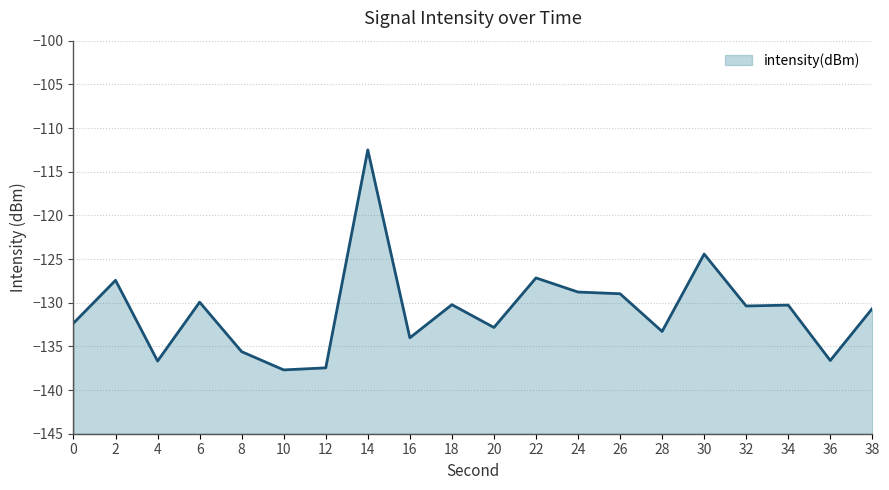

What is the sum of all values?

-2617.3